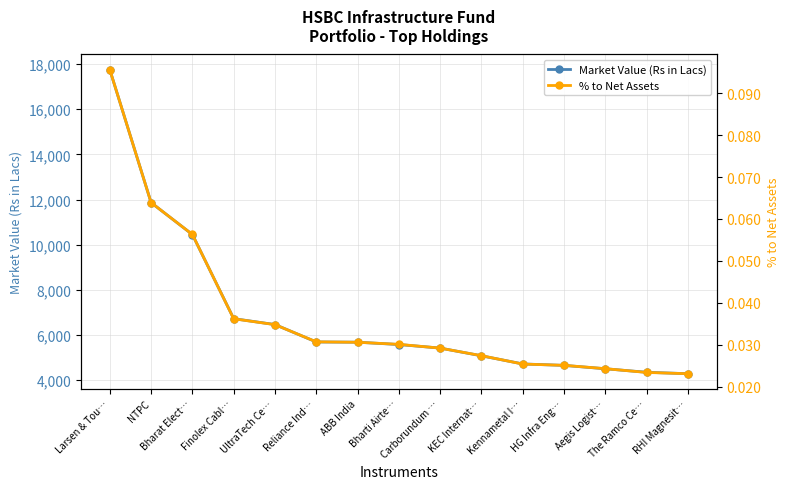

What is the value of the % to Net Assets point at the 3rd from the left?

0.1